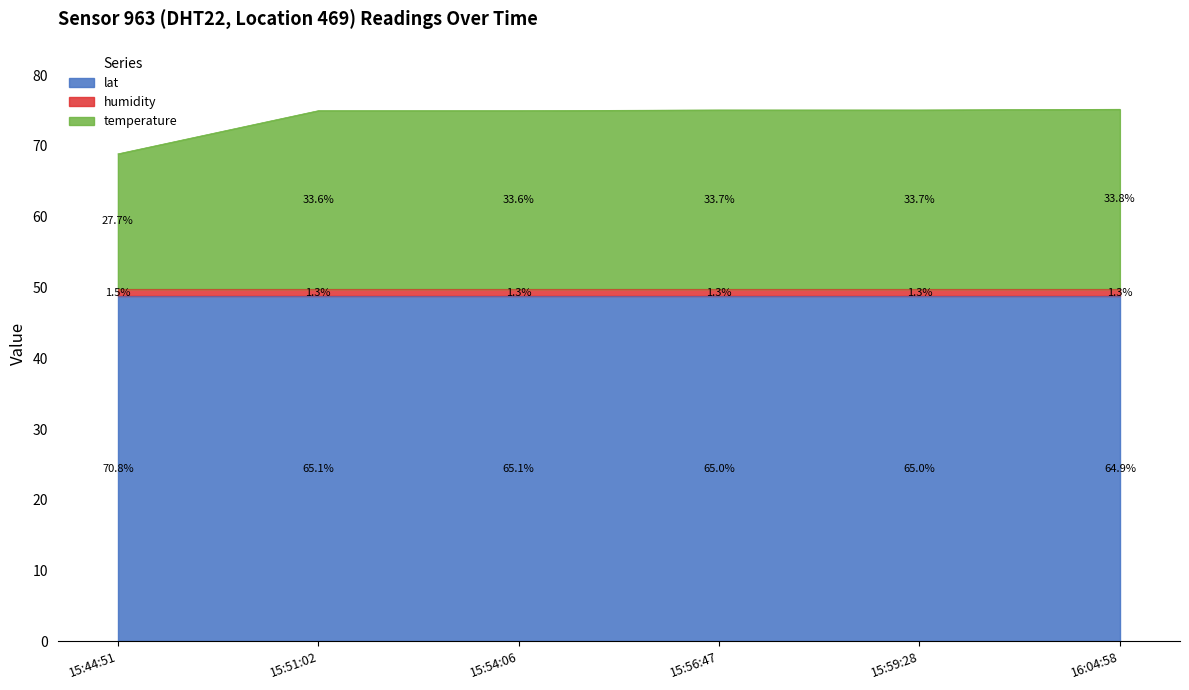

True or false: lat and humidity cross at least once.

False